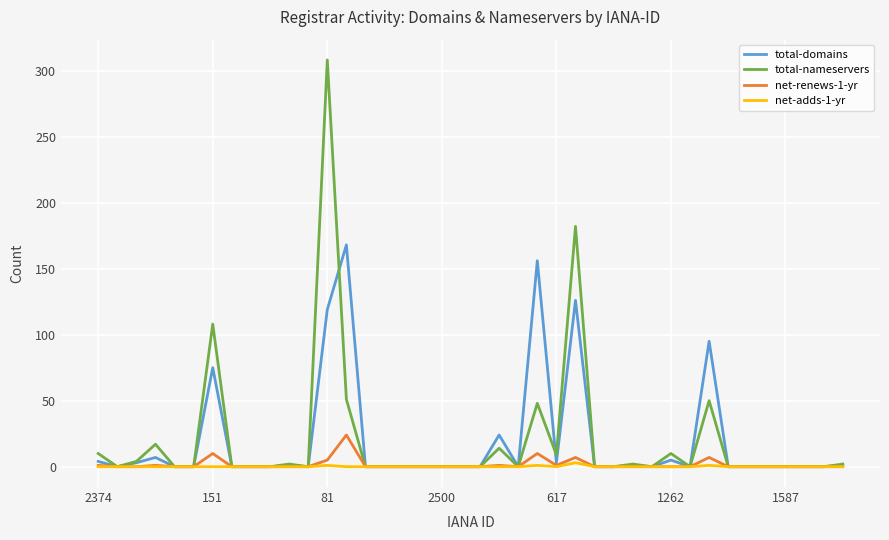

Does the chart have visible grid lines?

Yes